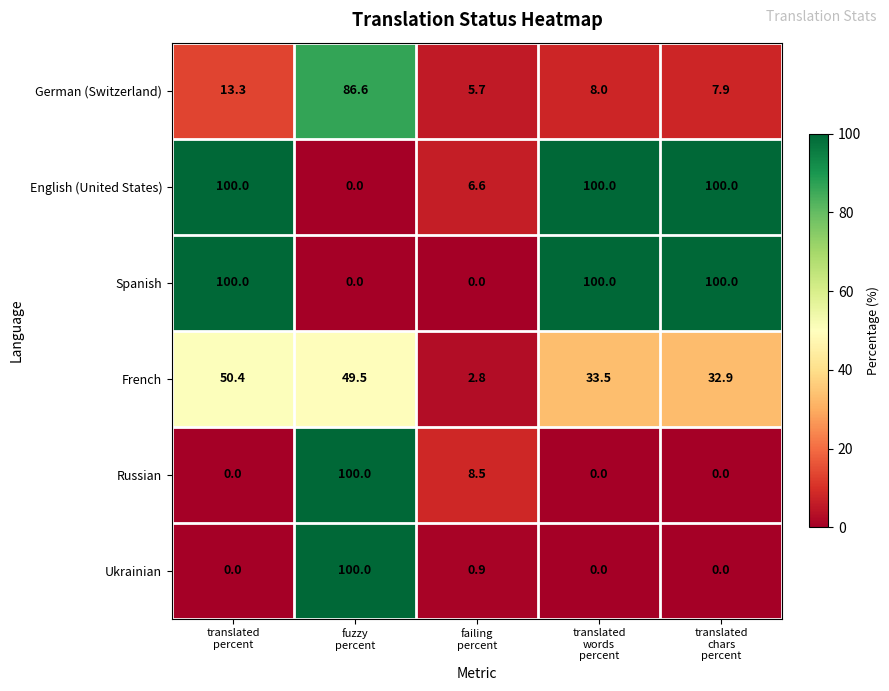

What is the difference between the maximum and second lowest values in the Russian series?

100.0